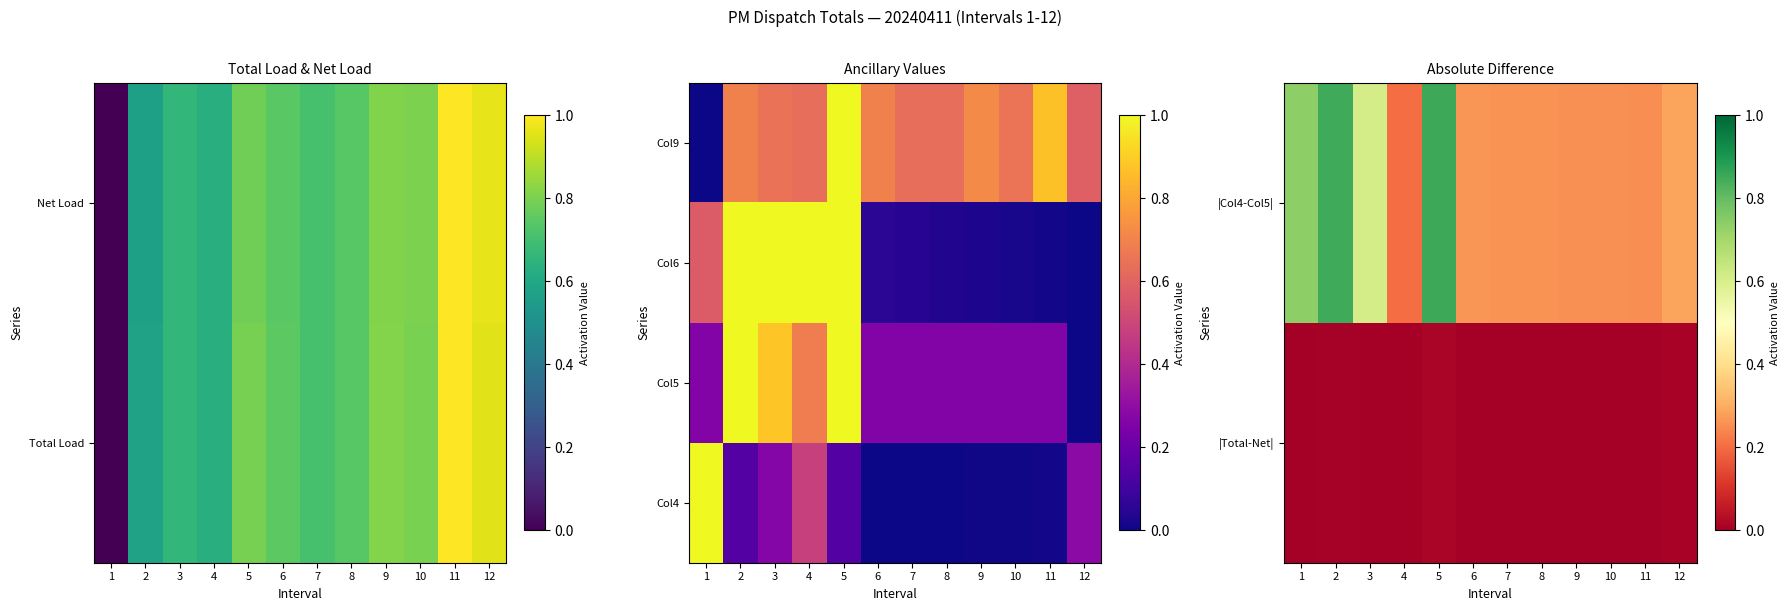

Count the number of categories in the chart.

12